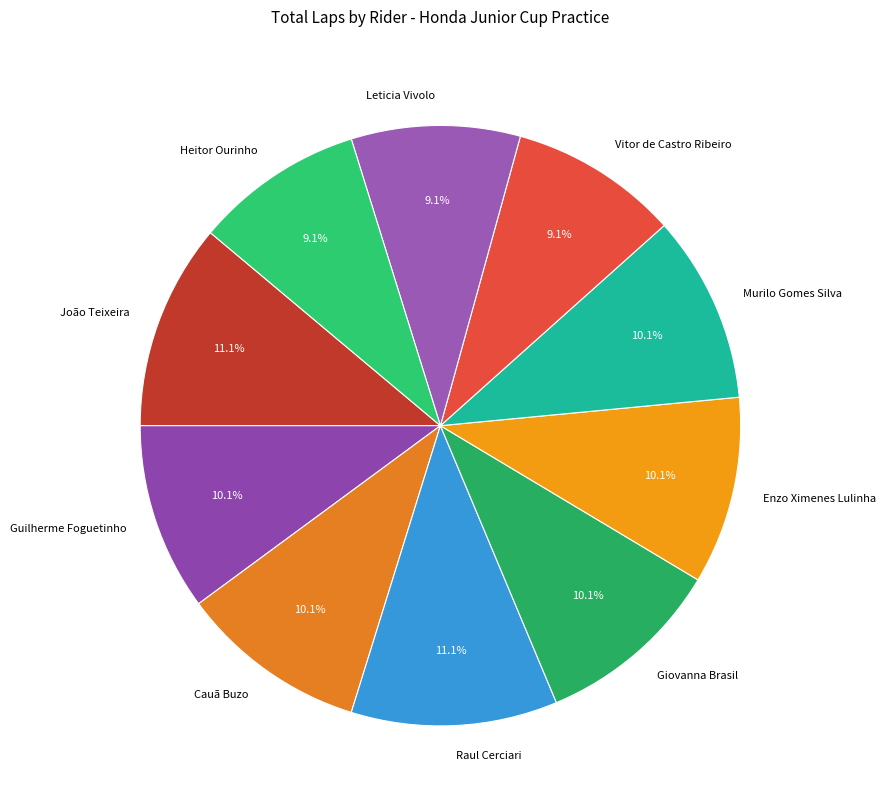

How many slices are in this pie chart?

10